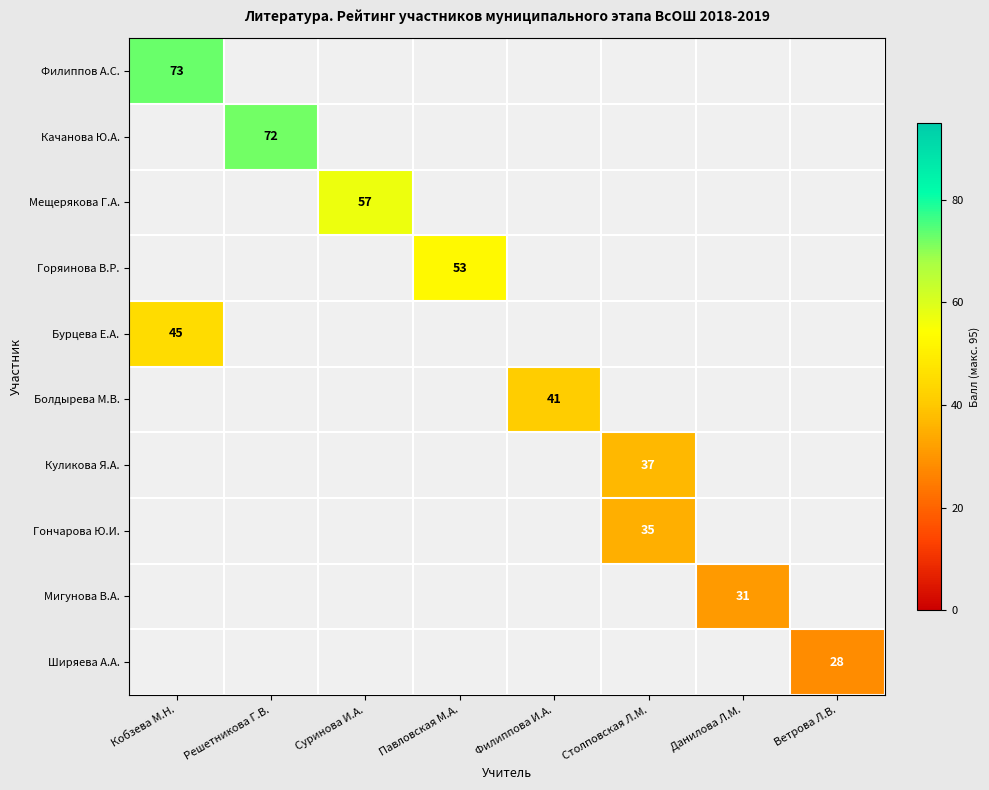

At which category does the chart reach its peak across all series?

Кобзева М.Н.